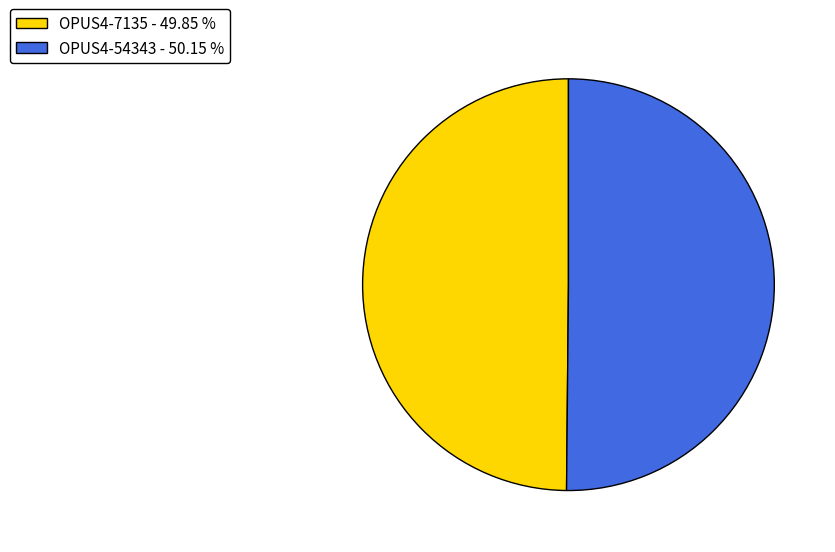

Do OPUS4-7135 - 49.85 % and OPUS4-54343 - 50.15 % together represent more than half of the pie?

Yes